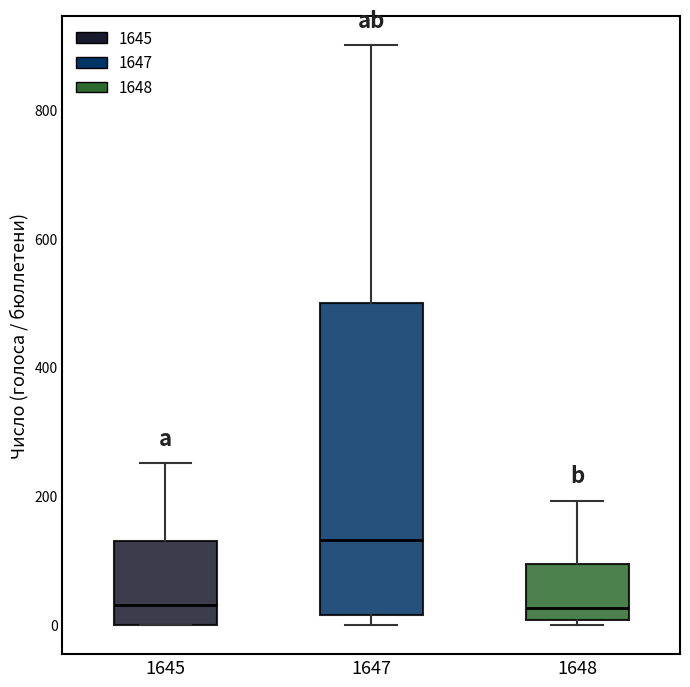

Reading left to right, read every box against the y-axis: the position of its median line, the range the box covers, and the ends of its whiskers. The values are not printed on the chart, so give them approximately, as read against the axis.

1645: median 40, box 0 to 140, whiskers 0 to 260
1647: median 140, box 20 to 500, whiskers 0 to 900
1648: median 20, box 0 to 100, whiskers 0 (just below the box's lower edge) to 200